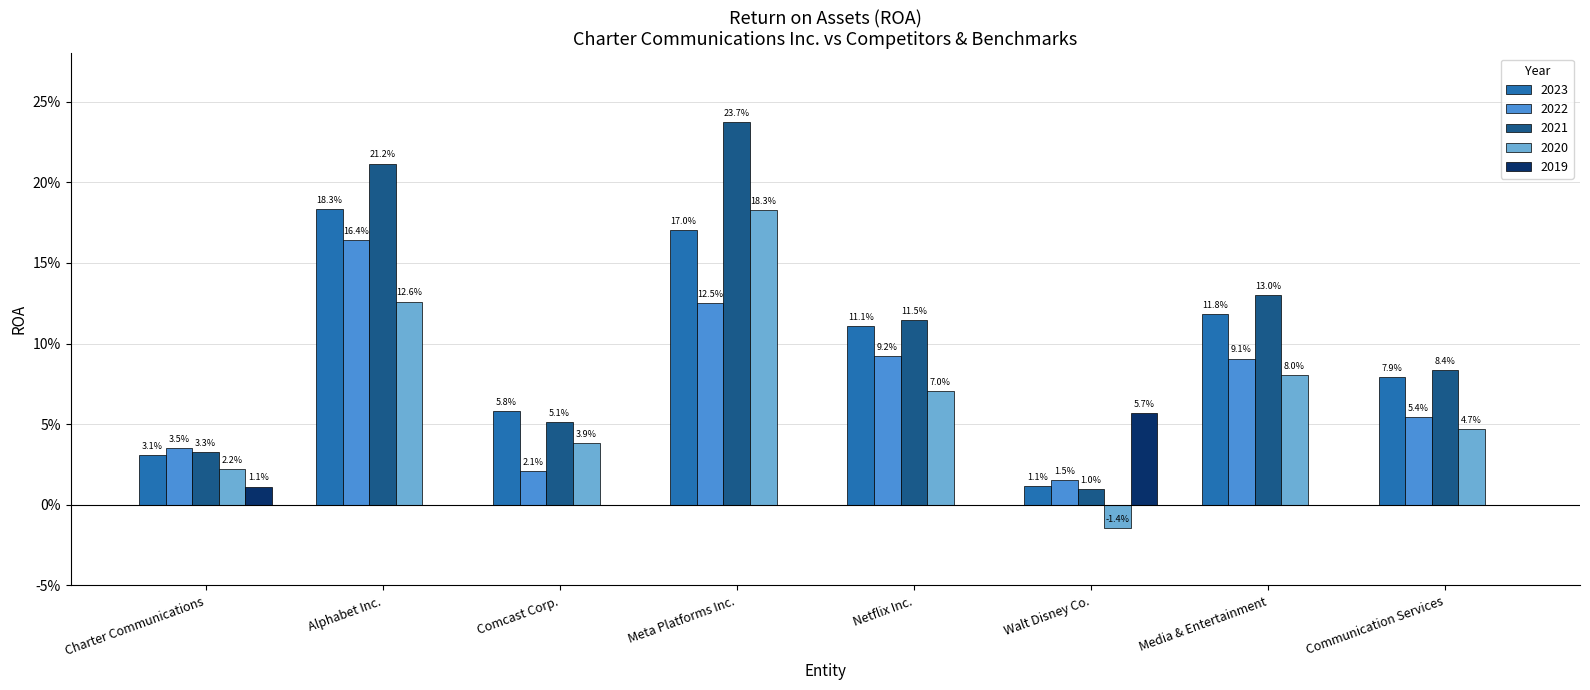

Reading left to right, list all the values displayed in this chart.

2023: Charter Communications=0.0	Alphabet Inc.=0.2	Comcast Corp.=0.1	Meta Platforms Inc.=0.2	Netflix Inc.=0.1	Walt Disney Co.=0.0	Media & Entertainment=0.1	Communication Services=0.1
2022: Charter Communications=0.0	Alphabet Inc.=0.2	Comcast Corp.=0.0	Meta Platforms Inc.=0.1	Netflix Inc.=0.1	Walt Disney Co.=0.0	Media & Entertainment=0.1	Communication Services=0.1
2021: Charter Communications=0.0	Alphabet Inc.=0.2	Comcast Corp.=0.1	Meta Platforms Inc.=0.2	Netflix Inc.=0.1	Walt Disney Co.=0.0	Media & Entertainment=0.1	Communication Services=0.1
2020: Charter Communications=0.0	Alphabet Inc.=0.1	Comcast Corp.=0.0	Meta Platforms Inc.=0.2	Netflix Inc.=0.1	Walt Disney Co.=-0.0	Media & Entertainment=0.1	Communication Services=0.0
2019: Charter Communications=0.0	Alphabet Inc.=0.0	Comcast Corp.=0.0	Meta Platforms Inc.=0.0	Netflix Inc.=0.0	Walt Disney Co.=0.1	Media & Entertainment=0.0	Communication Services=0.0